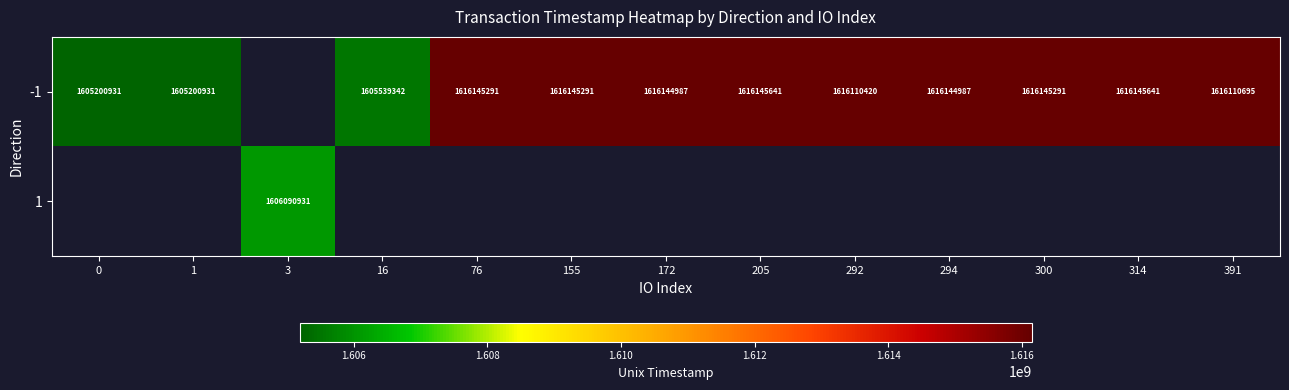

True or false: -1 has a value of 1102212713 at 16.

False